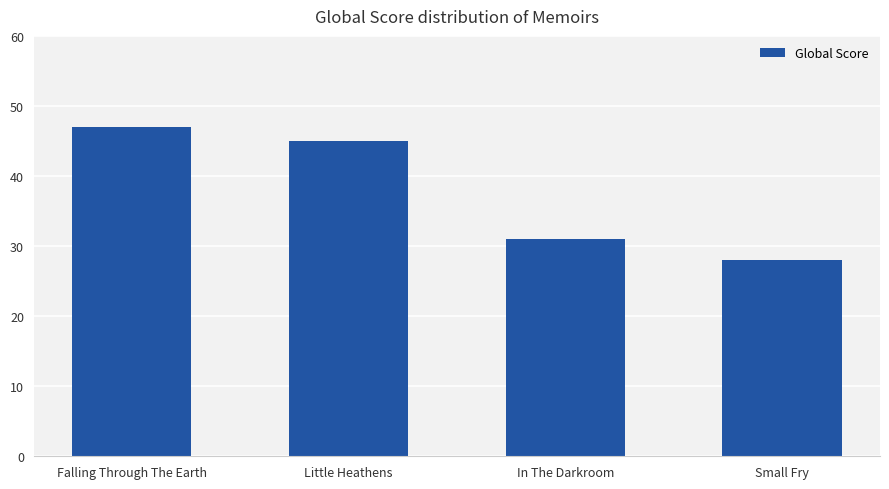

Rank the categories by value from lowest to highest.

Small Fry, In The Darkroom, Little Heathens, Falling Through The Earth